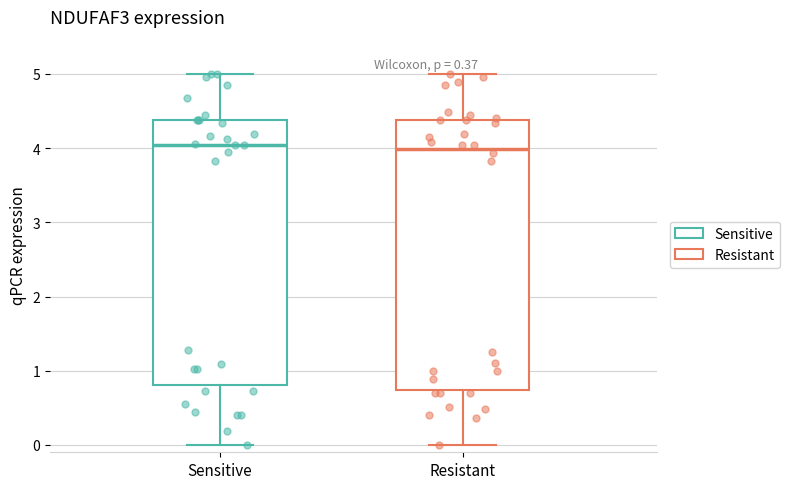

Reading left to right, transcribe this box plot: for each box, give where its median line is, the range the box spans, and where its two whiskers end, as read against the y-axis. The values are not printed on the chart, so give them approximately, as read against the axis.

Sensitive: median 4.0, box 0.8 to 4.4, whiskers 0.0 to 5.0
Resistant: median 4.0, box 0.7 to 4.4, whiskers 0.0 to 5.0